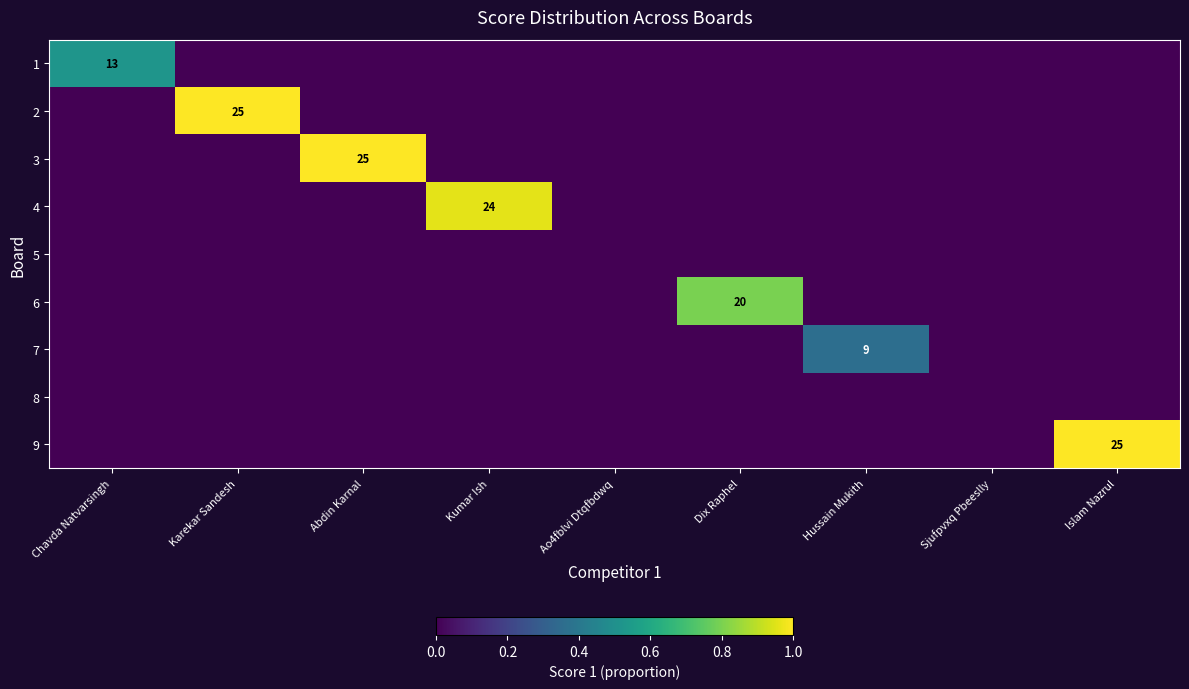

List the series in order of their peak value, lowest first.

5, 8, 7, 1, 6, 4, 2, 3, 9